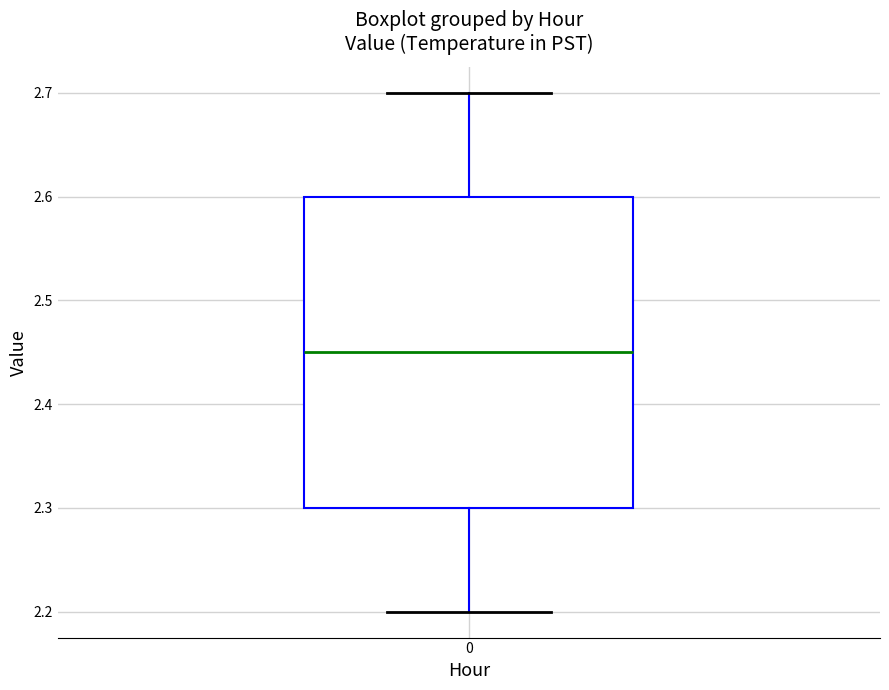

Where does the median line of the box at x = 0 sit on the y-axis? The values are not printed on the chart, so give them approximately, as read against the axis.

2.45